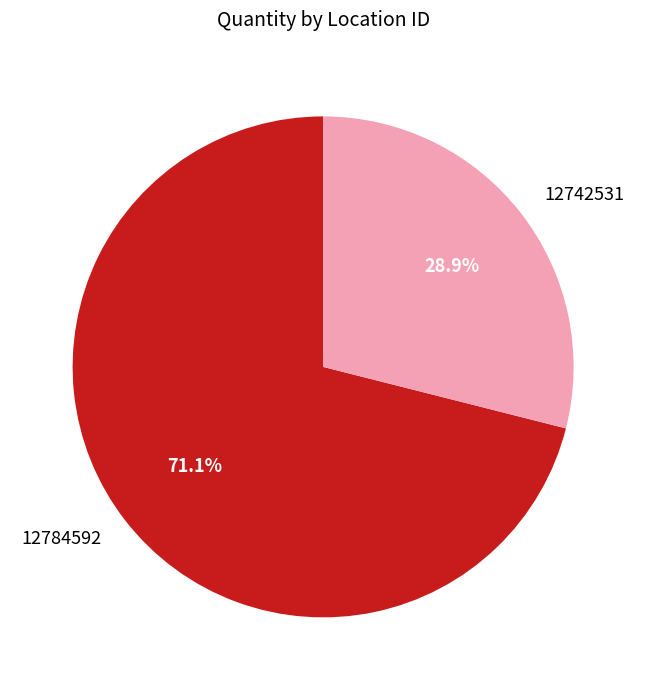

Which category has the smallest portion of the pie?

12742531